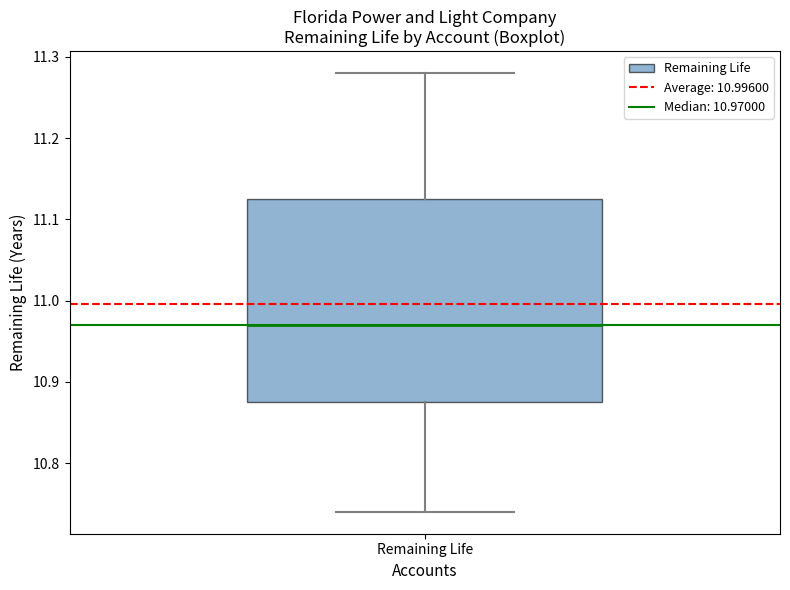

Where is the upper edge of the box for Remaining Life on the y-axis? The values are not printed on the chart, so give them approximately, as read against the axis.

11.13